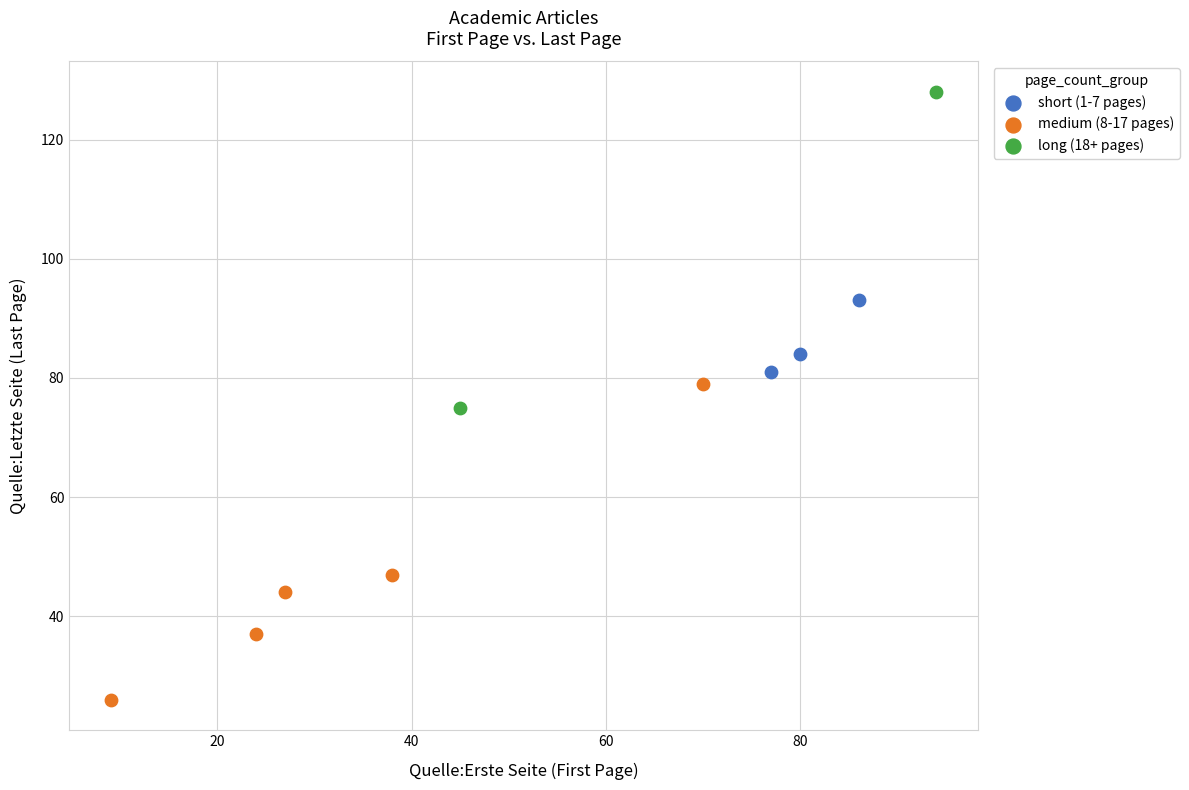

Which series reaches the maximum Y coordinate?

long (18+ pages)